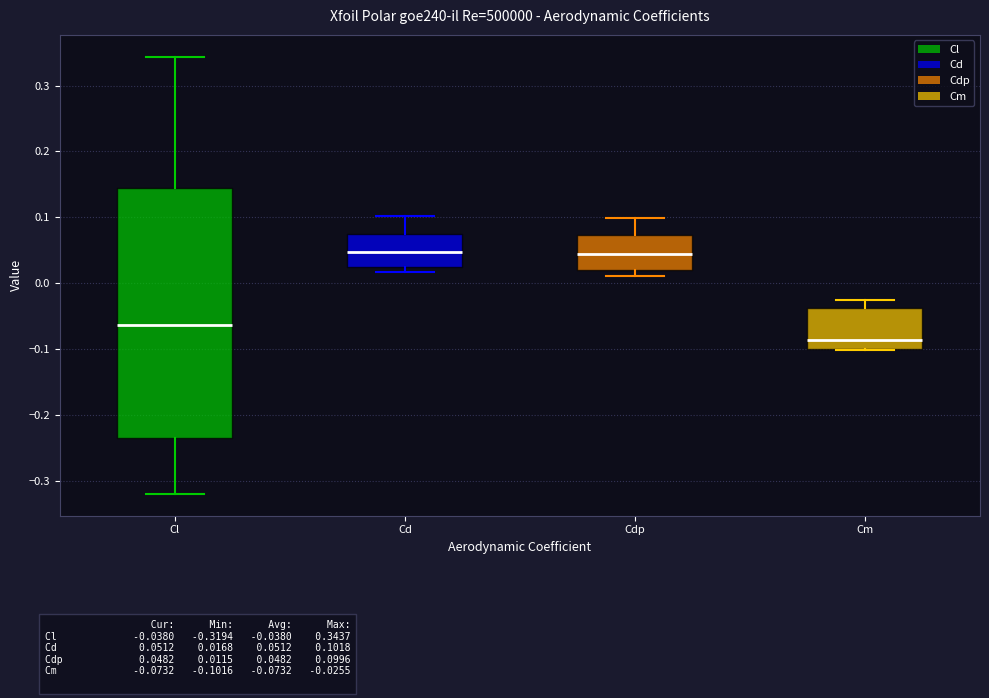

Which box is the tallest, from its lower edge to its upper edge?

Cl